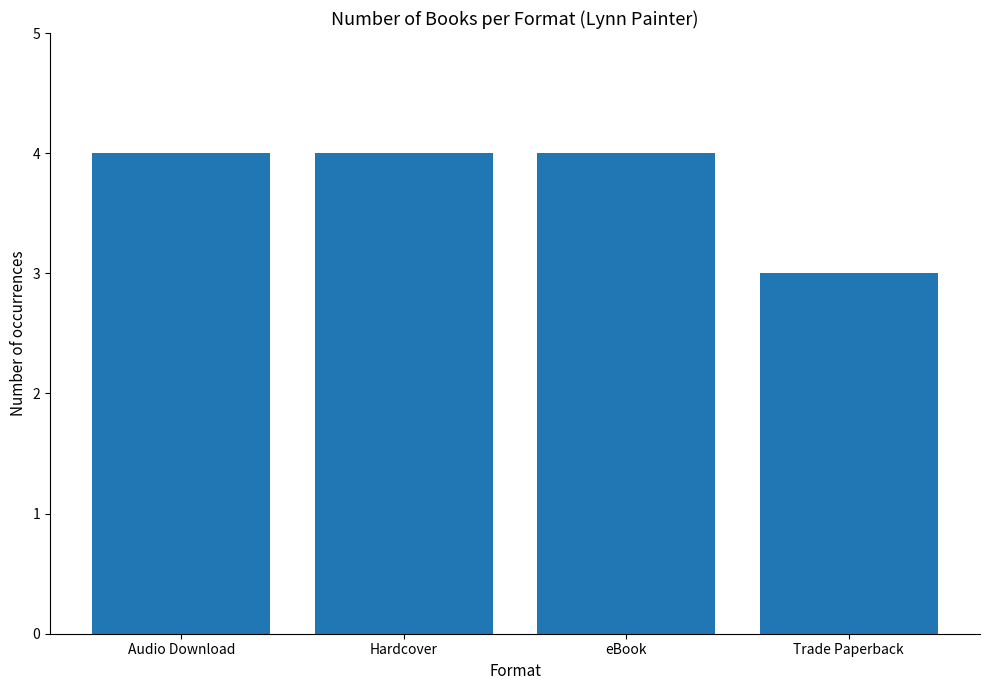

Count the number of data series in this chart.

1